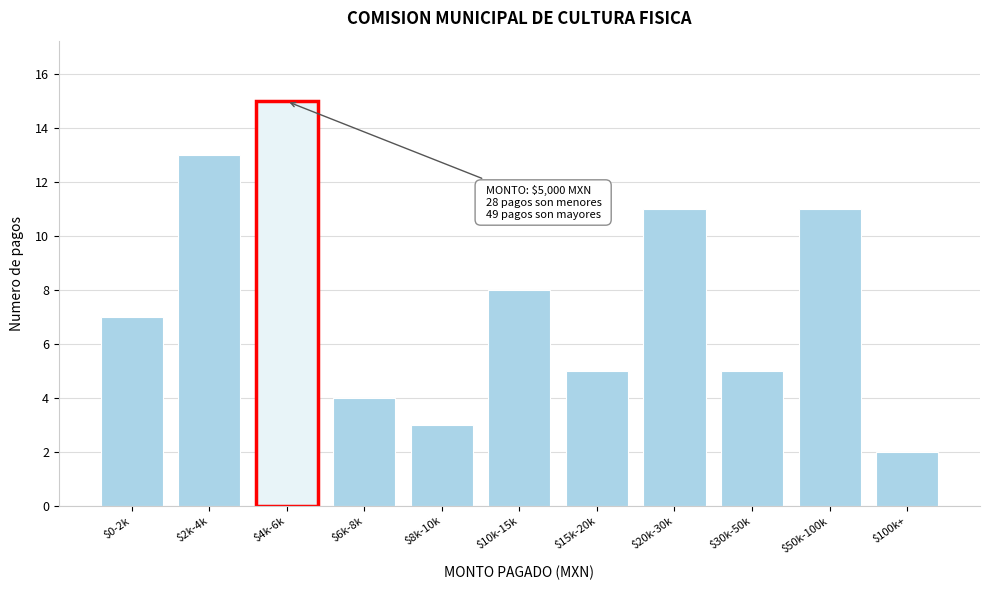

Reading right to left, transcribe all the data shown in this chart.

2	11	5	11	5	8	3	4	15	13	7